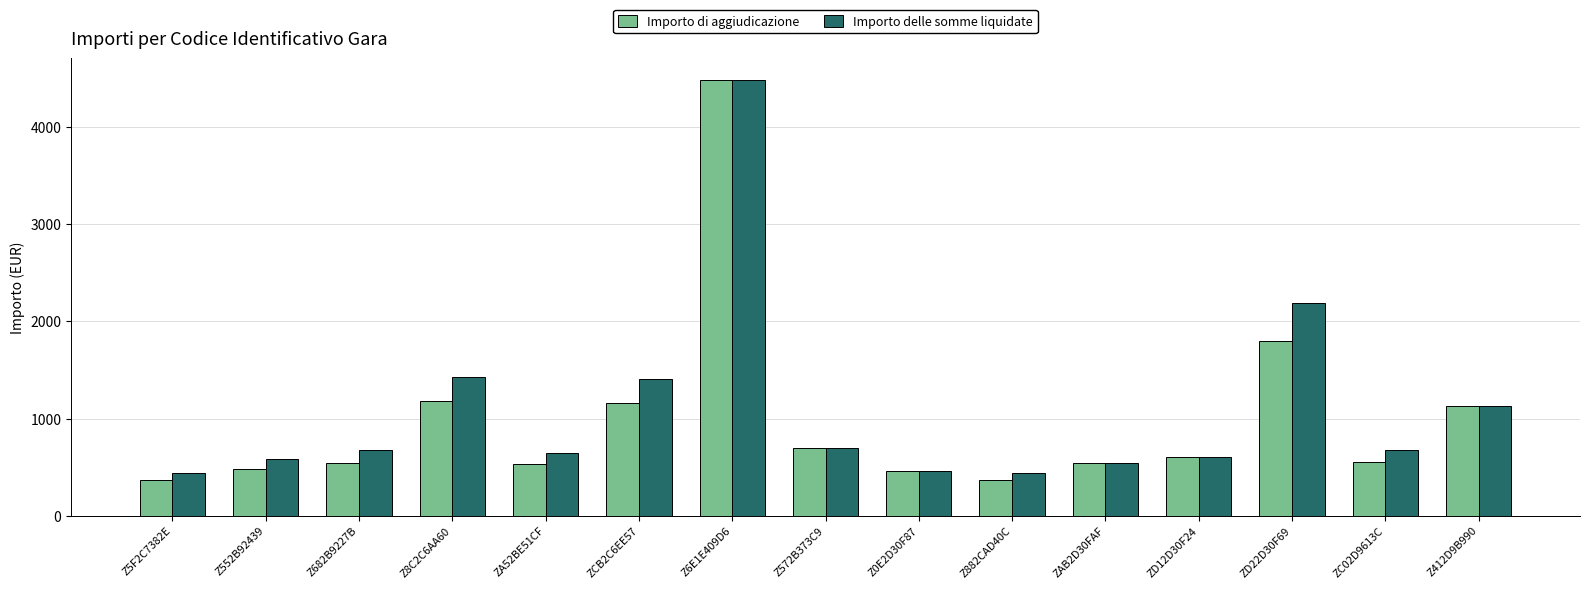

What is the label of the 5th bar from the right?

ZAB2D30FAF